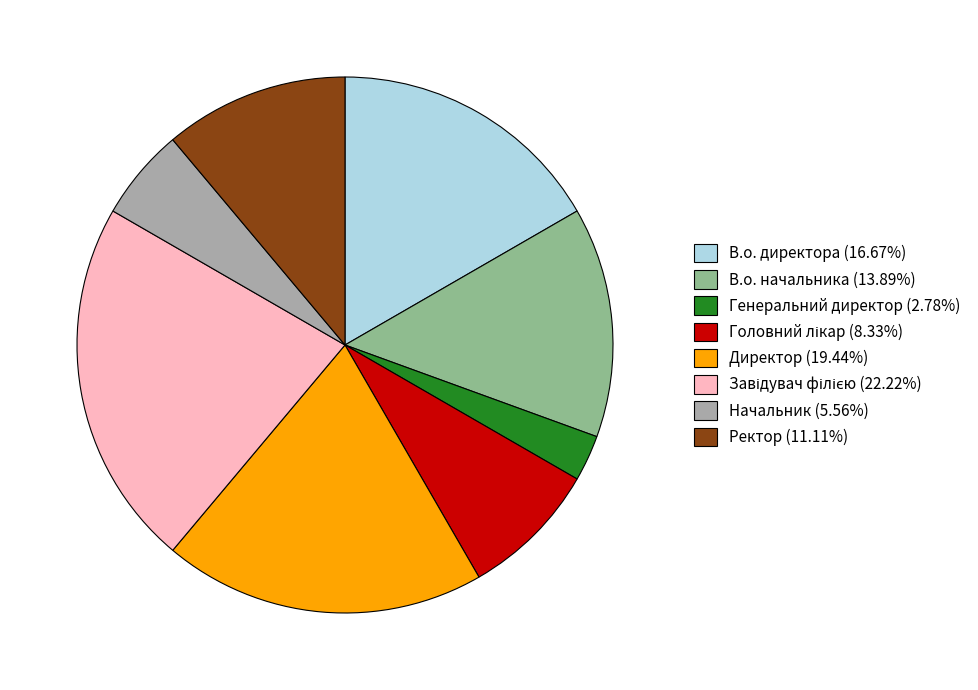

Is there a majority slice in this chart?

No